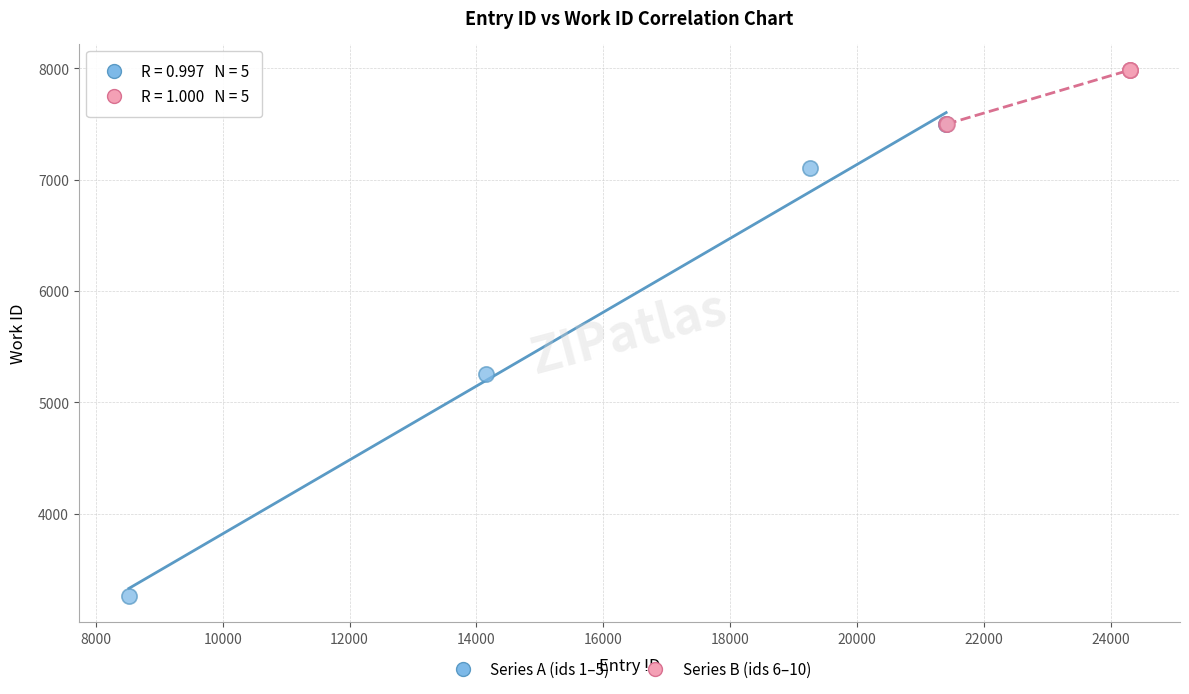

Which series reaches the minimum Y coordinate?

Series A (ids 1–5)